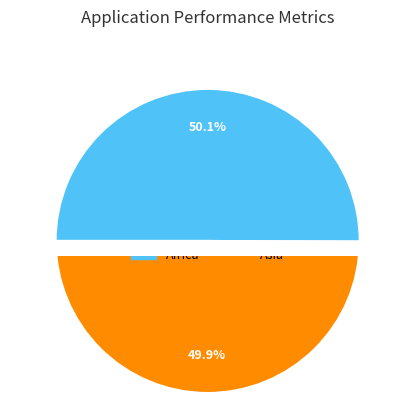

The Africa slice represents 50% of the pie. True or false?

True